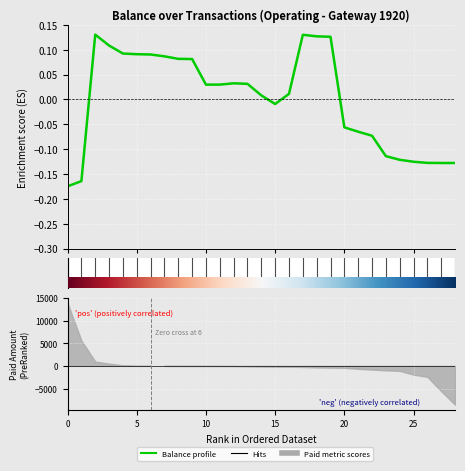

What is the minimum value shown in the chart?

-0.2